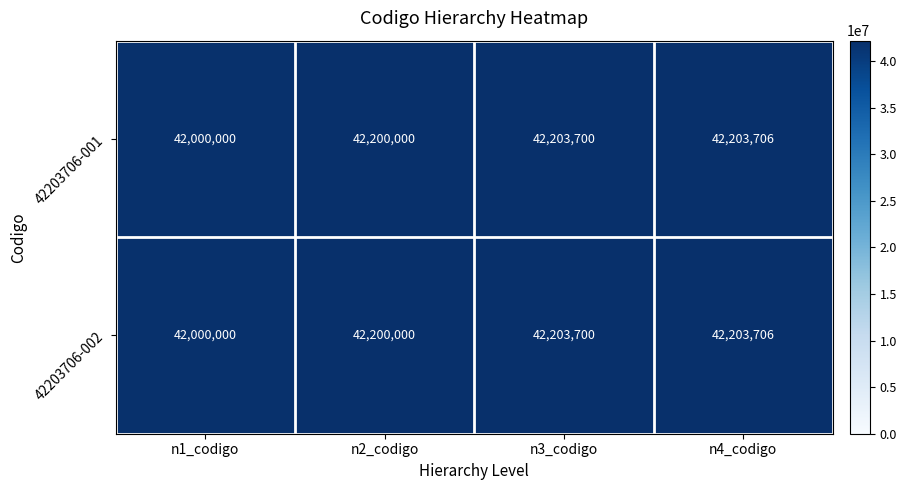

Rank the categories by 42203706-002 value from highest to lowest.

n4_codigo, n3_codigo, n2_codigo, n1_codigo